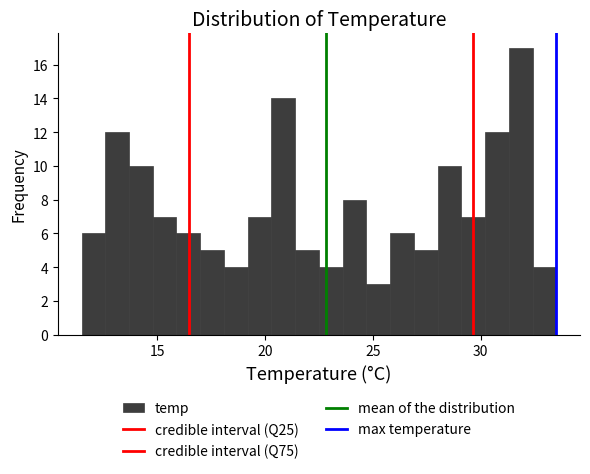

Read against the x-axis, roughly where is the centre of the tallest bar?

32.0